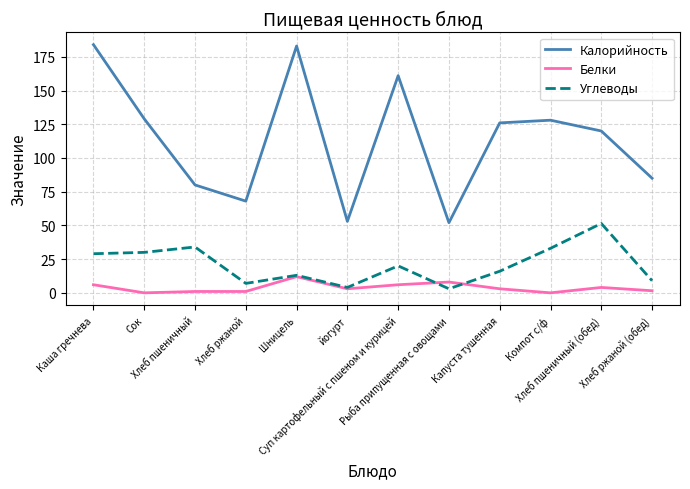

True or false: Калорийность and Углеводы cross at least once.

False